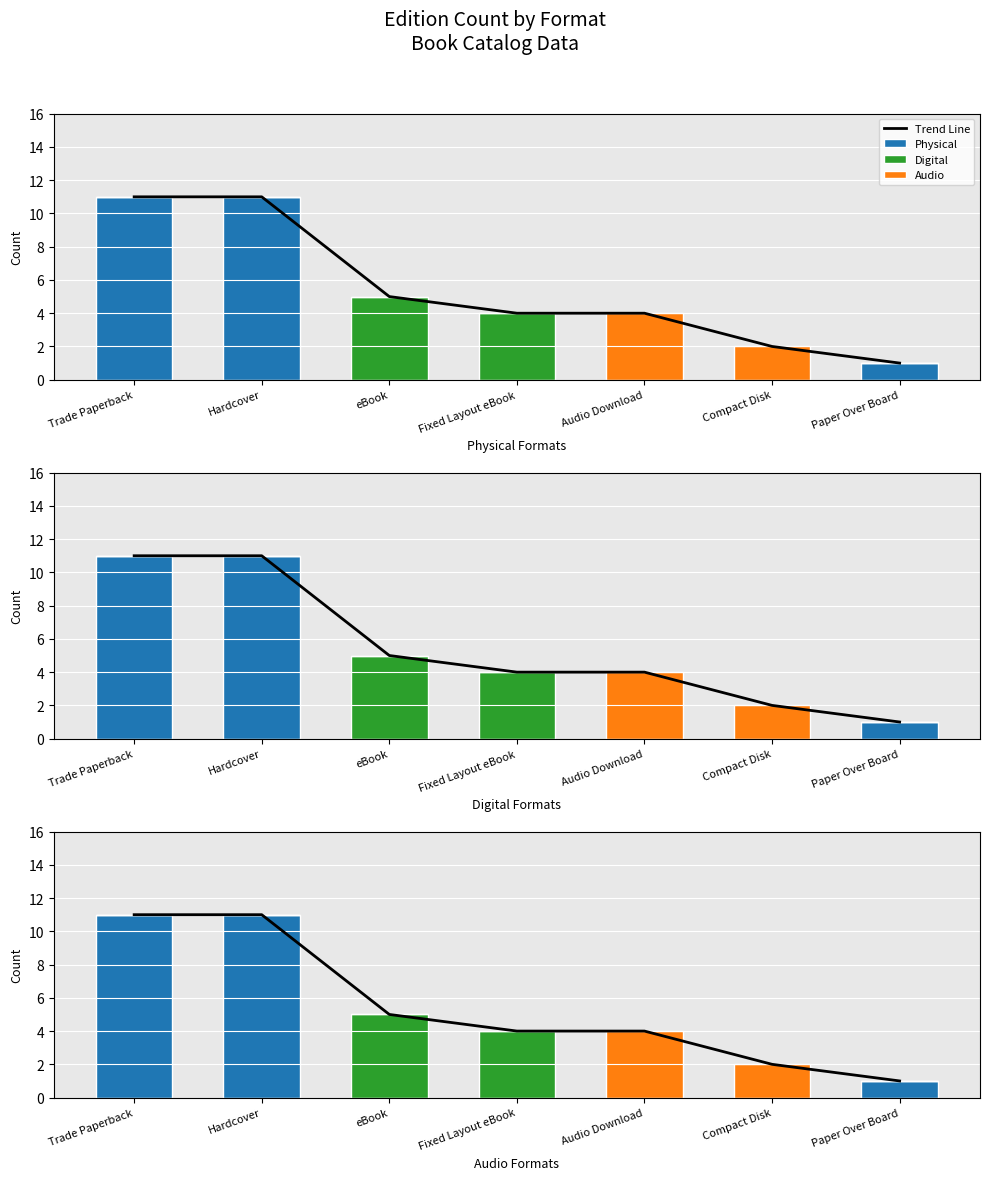

Is it true that Digital equals 0 at Hardcover?

True